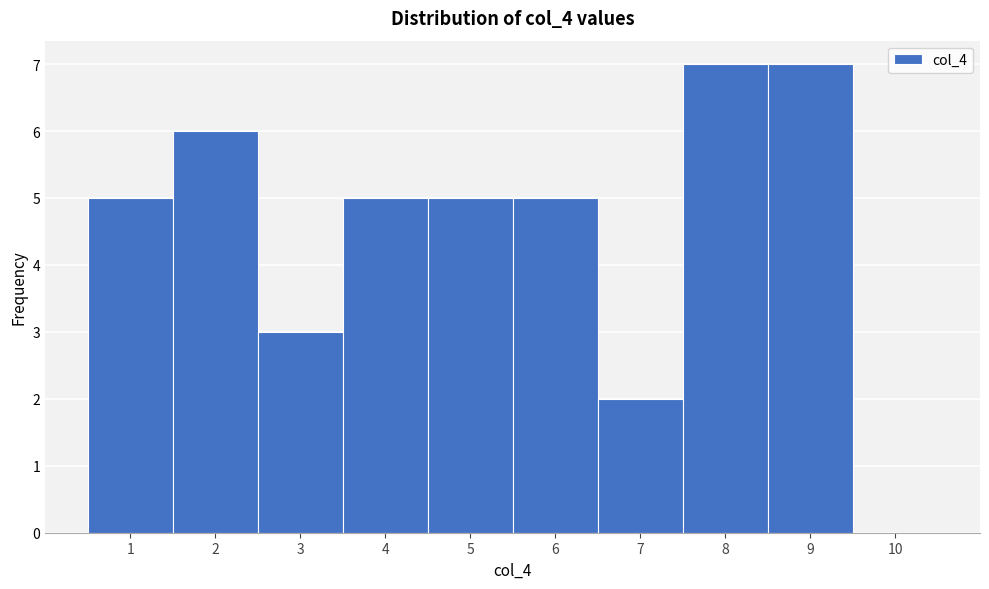

Reading left to right, transcribe this chart: for each bar, give the range it covers on the x-axis and its height. The values are not printed on the chart, so give them approximately, as read against the axis.

0.5 to 1.5: 5
1.5 to 2.5: 6
2.5 to 3.5: 3
3.5 to 4.5: 5
4.5 to 5.5: 5
5.5 to 6.5: 5
6.5 to 7.5: 2
7.5 to 8.5: 7
8.5 to 9.5: 7
9.5 to 10.5: 0